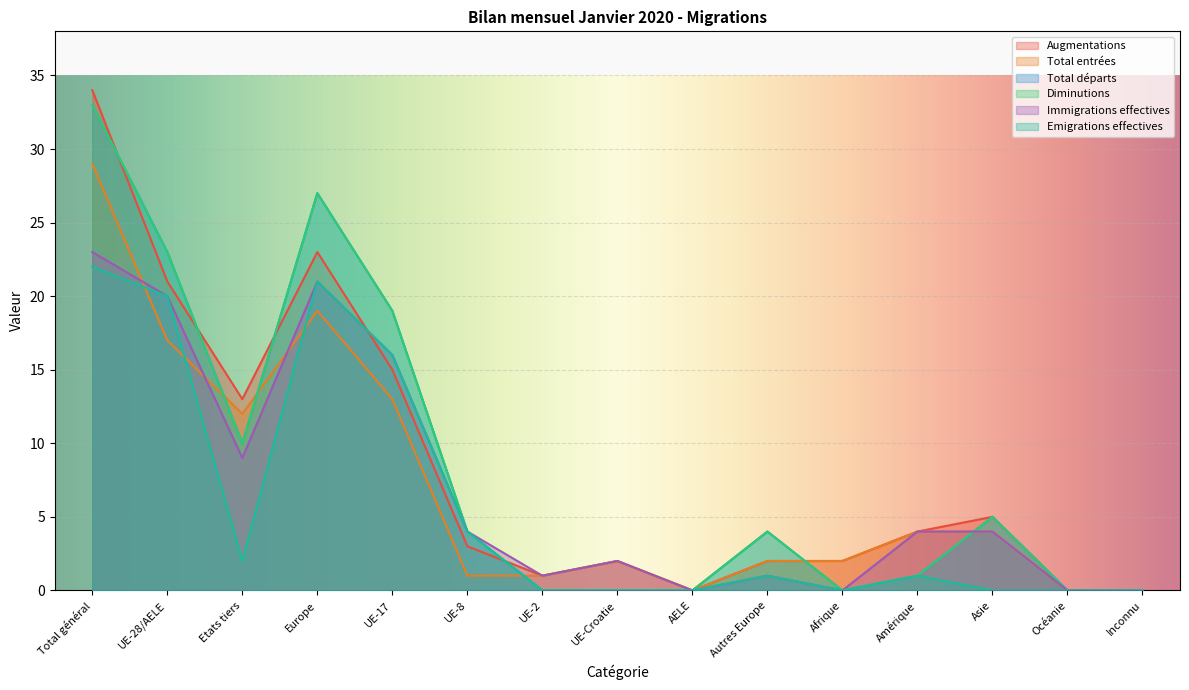

What is the label of the 1st point from the right?

Inconnu